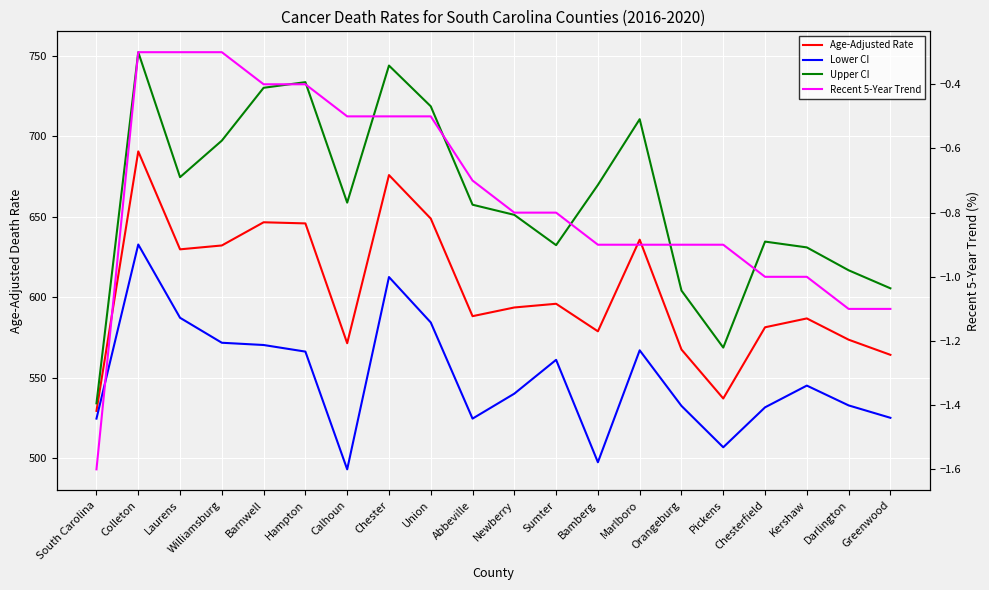

What is the highest value of the Lower CI series?

632.8